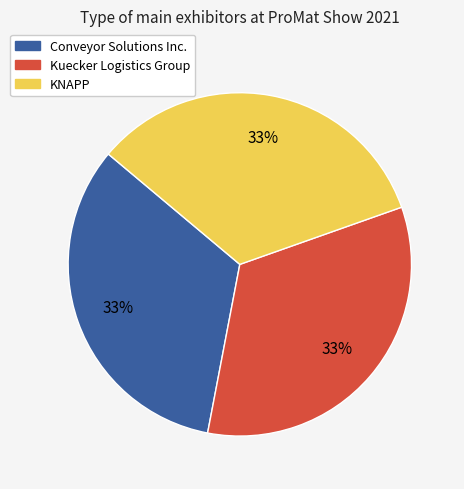

The Kuecker Logistics Group slice represents 33% of the pie. True or false?

True